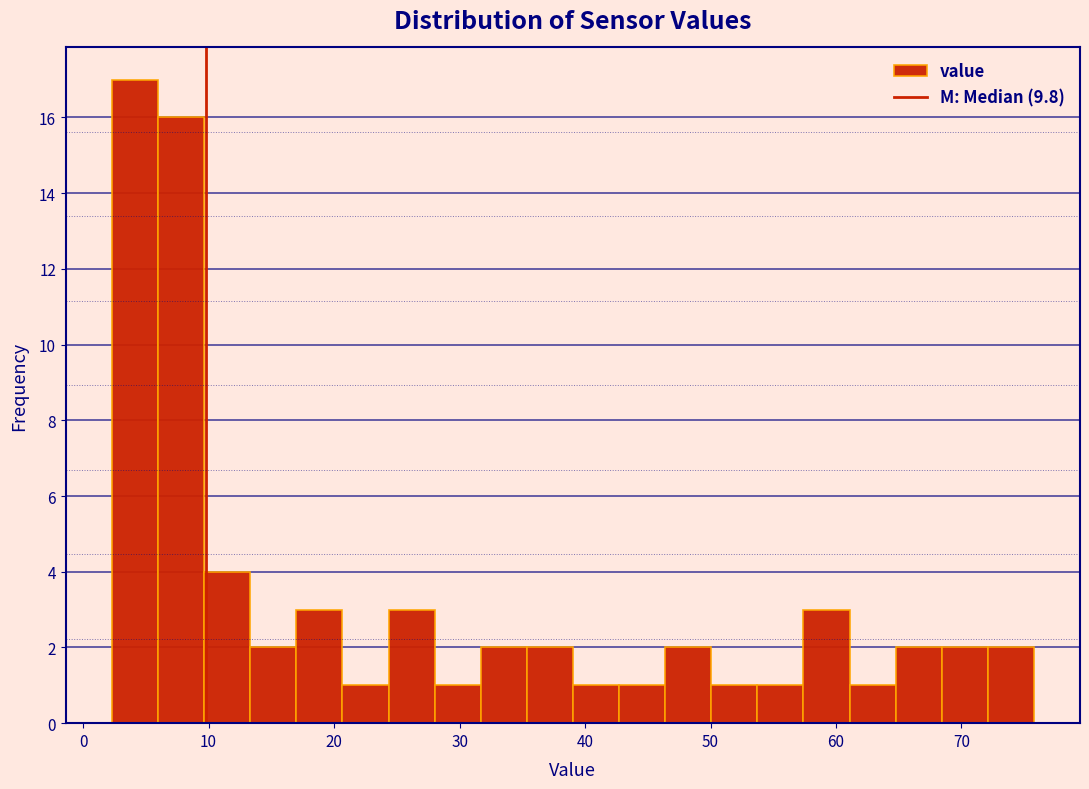

Around what value on the x-axis is the tallest bar? Give the approximate position of its centre, as read against the axis.

4